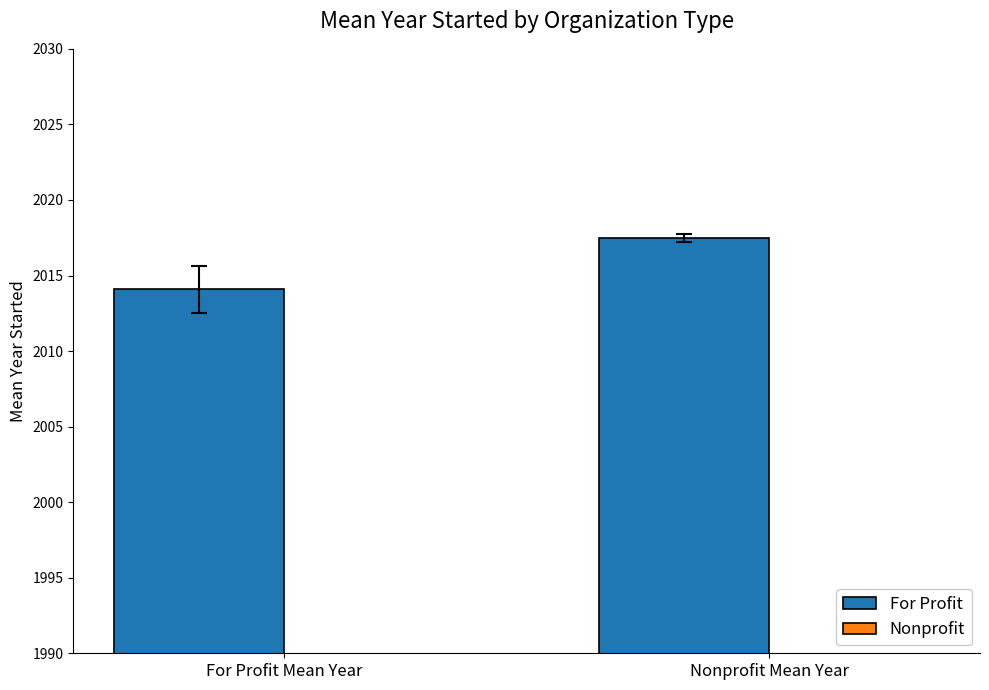

Is it true that Nonprofit equals 1.7 at Nonprofit Mean Year?

True